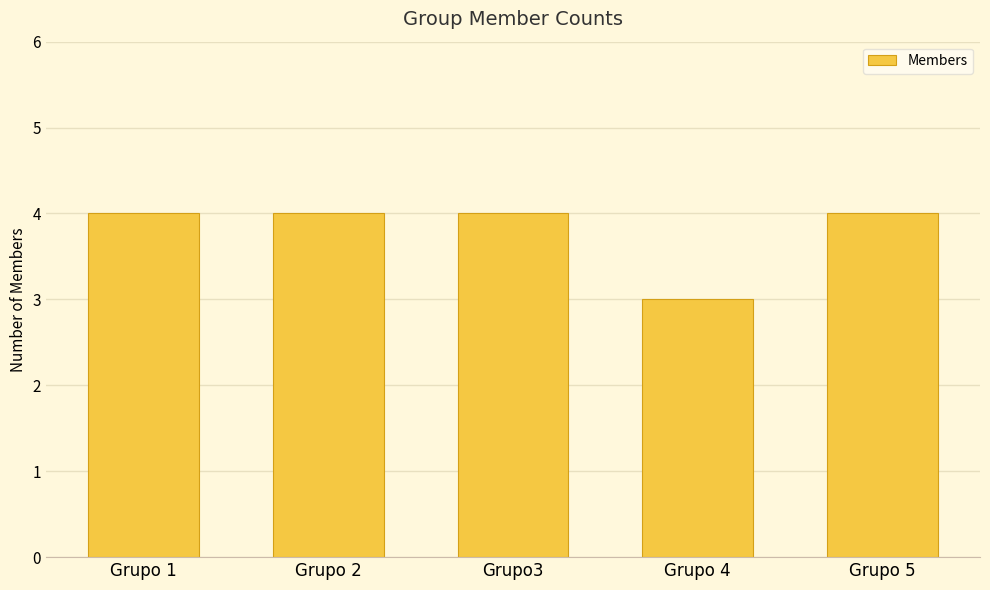

What is the sum of the values at Grupo3 and Grupo 4?

7